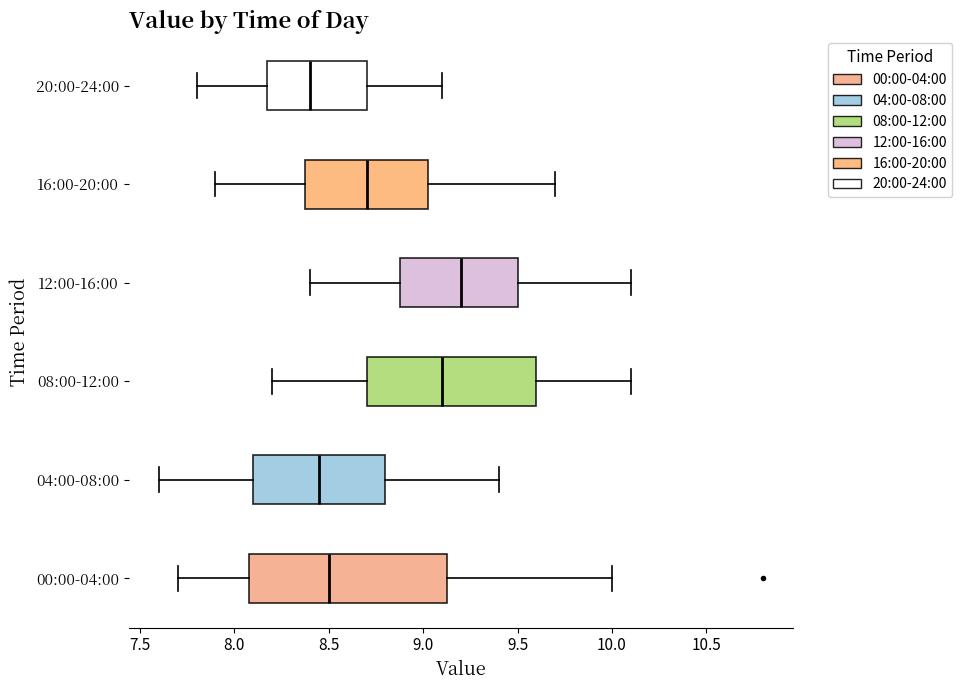

Where does the median line of the box for 00:00-04:00 sit on the x-axis? The values are not printed on the chart, so give them approximately, as read against the axis.

8.50